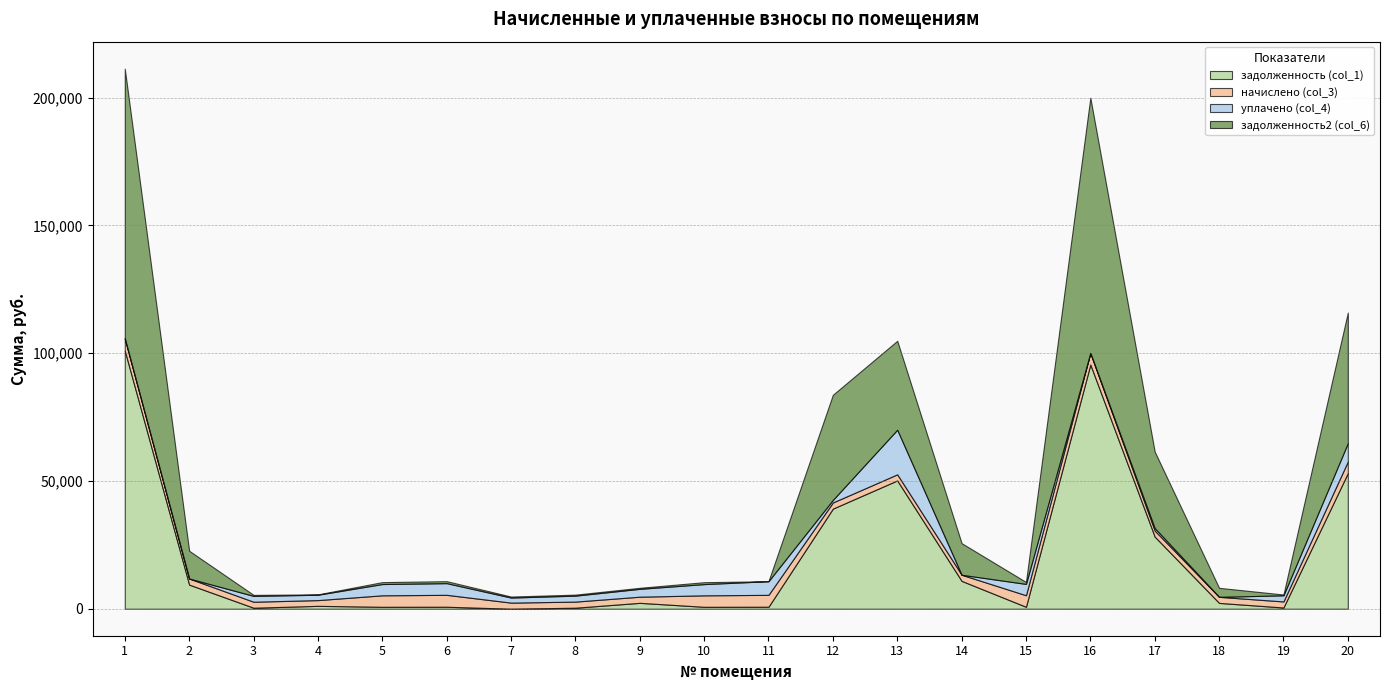

Rank the series at 14 from highest to lowest value.

задолженность2 (col_6), задолженность (col_1), начислено (col_3), уплачено (col_4)